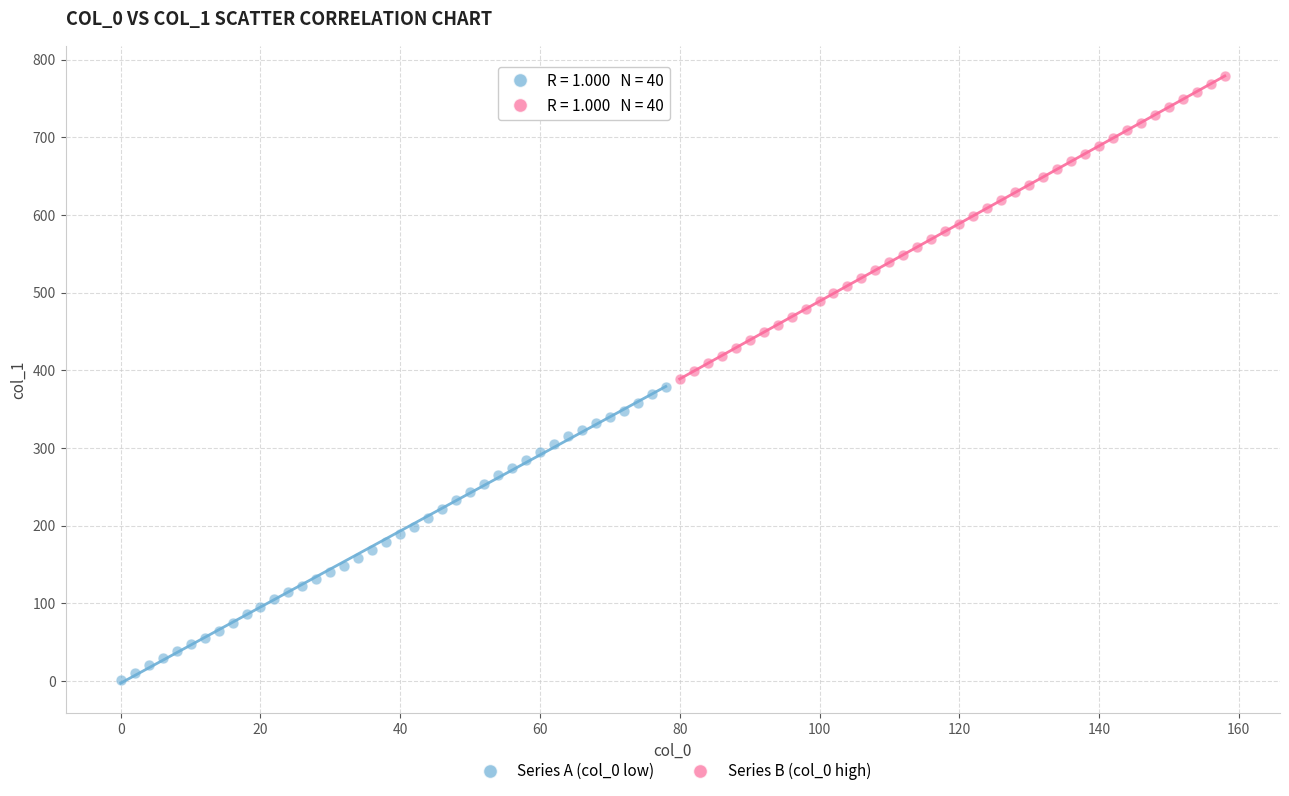

Which series has the widest spread of Y values?

Series B (col_0 high)